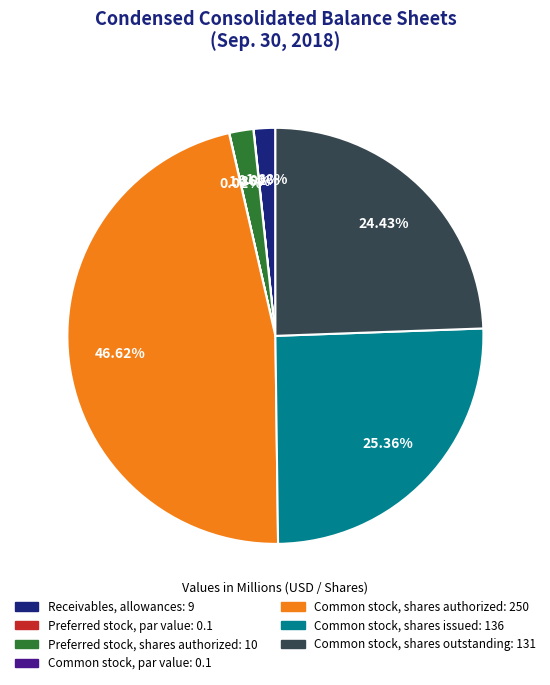

Is the sum of Receivables, allowances: 9 and Common stock, shares outstanding: 131 greater than half?

No